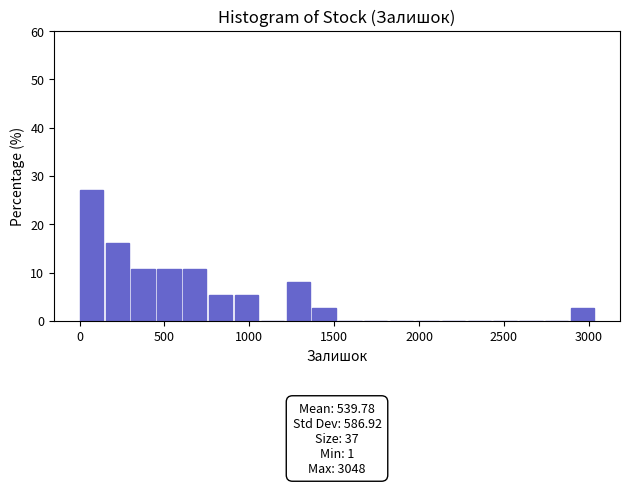

Around what value on the x-axis is the tallest bar? Give the approximate position of its centre, as read against the axis.

50